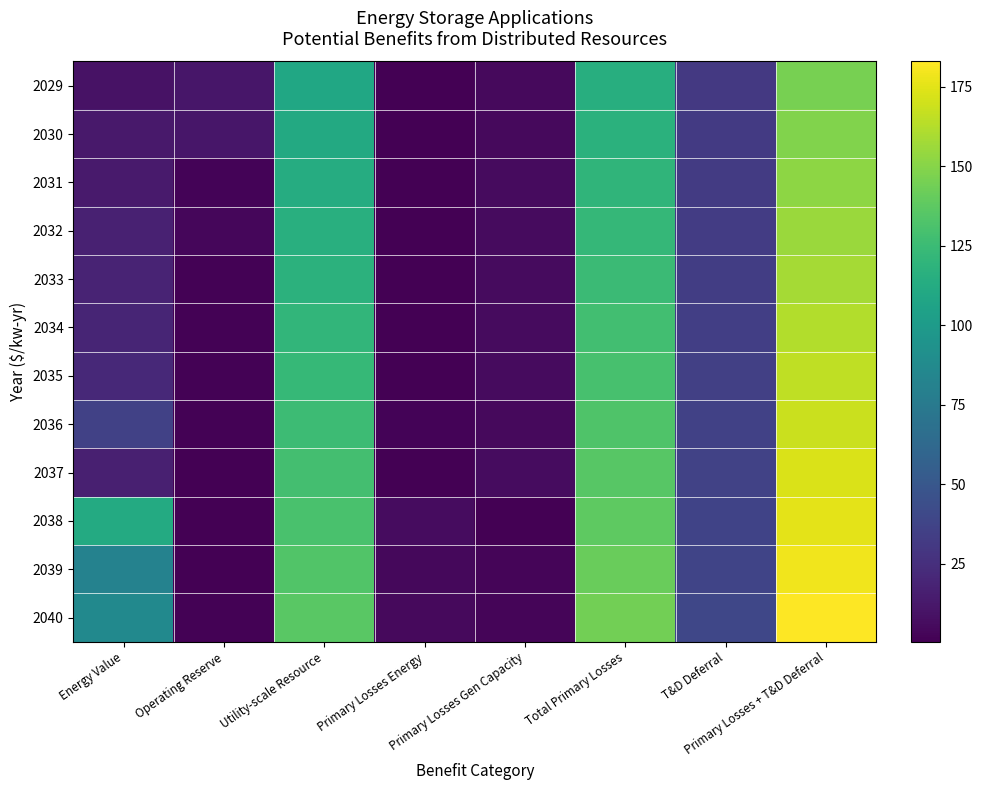

What is the difference between the highest and lowest values at Utility-scale Resource?

27.0